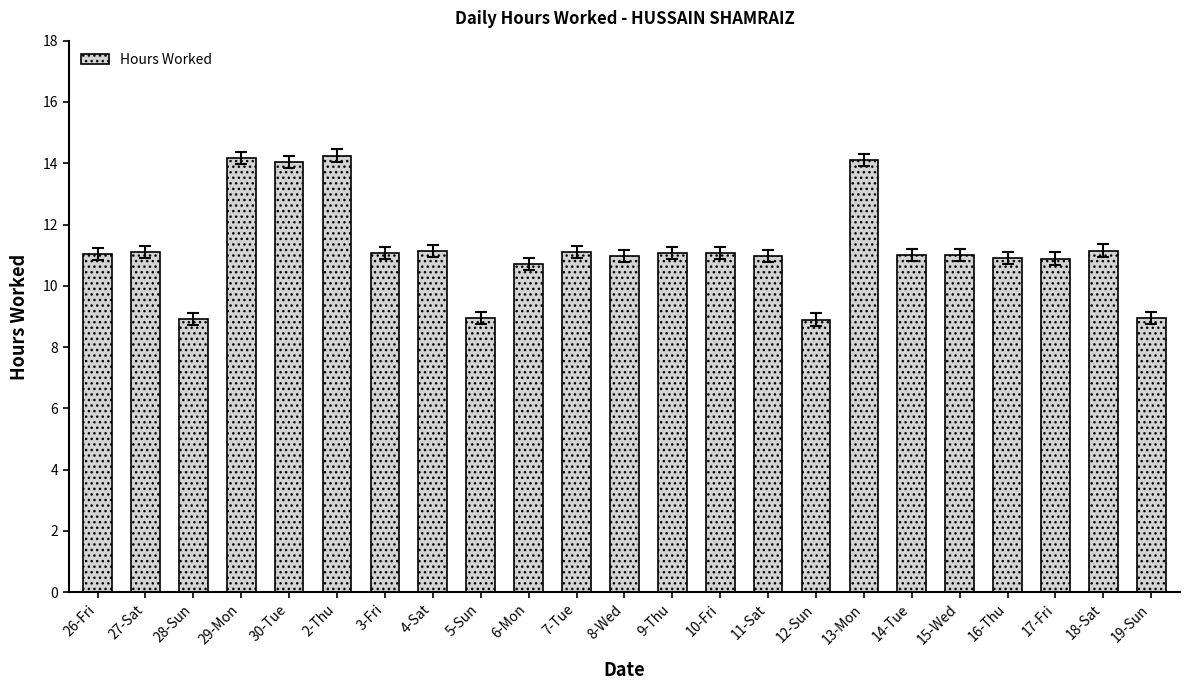

Count the number of data series in this chart.

1